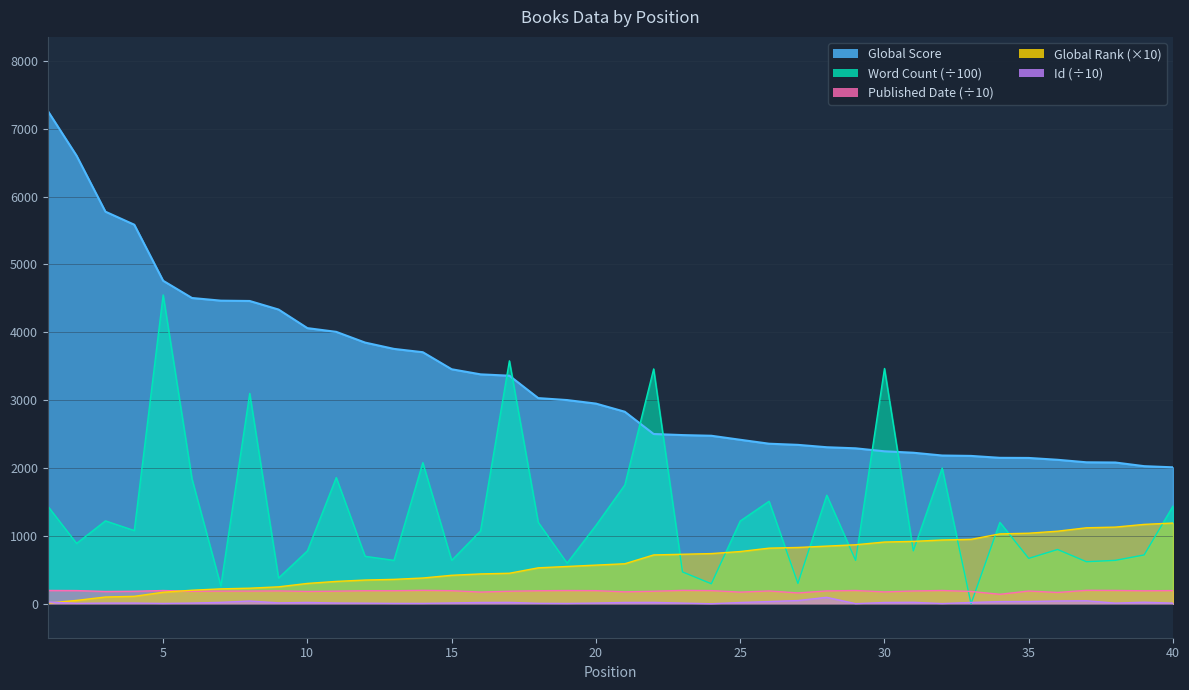

The Id series shows 19.2 at 25. True or false?

True